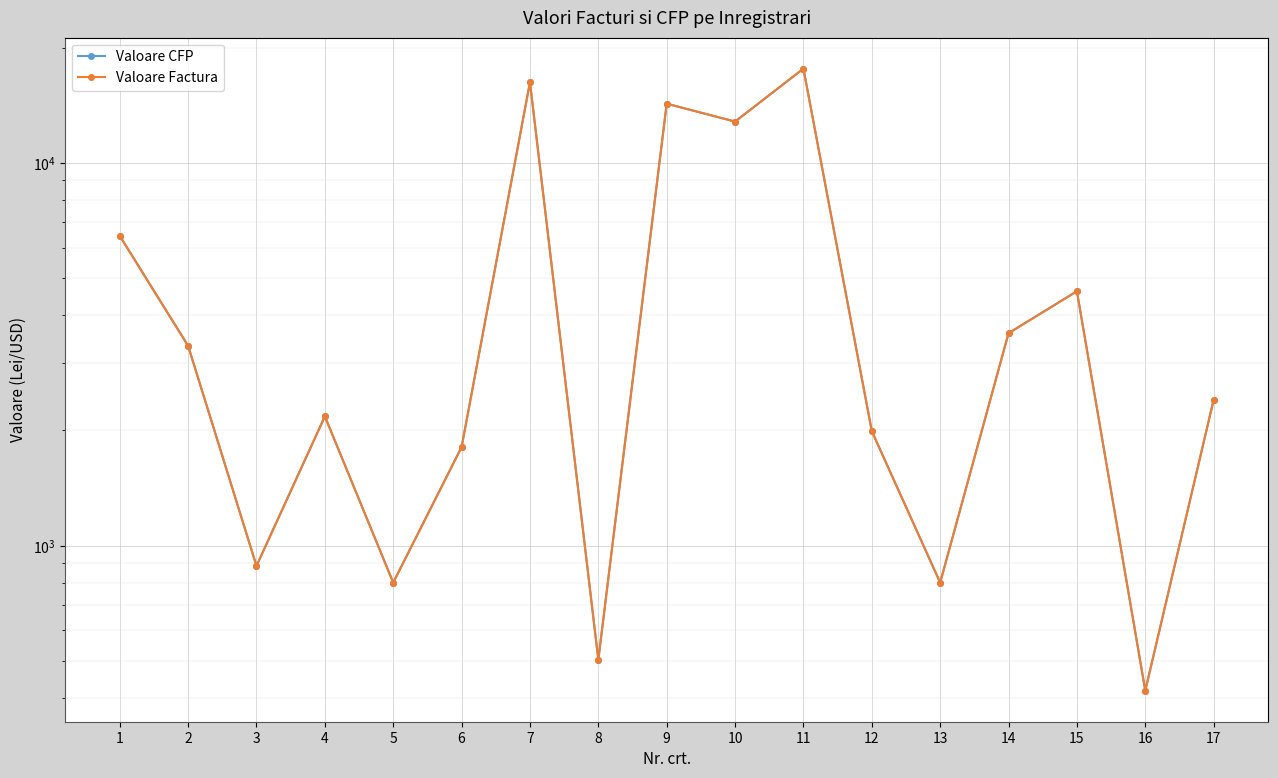

What is the sum of the Valoare Factura values at 11 and 8?

18127.5